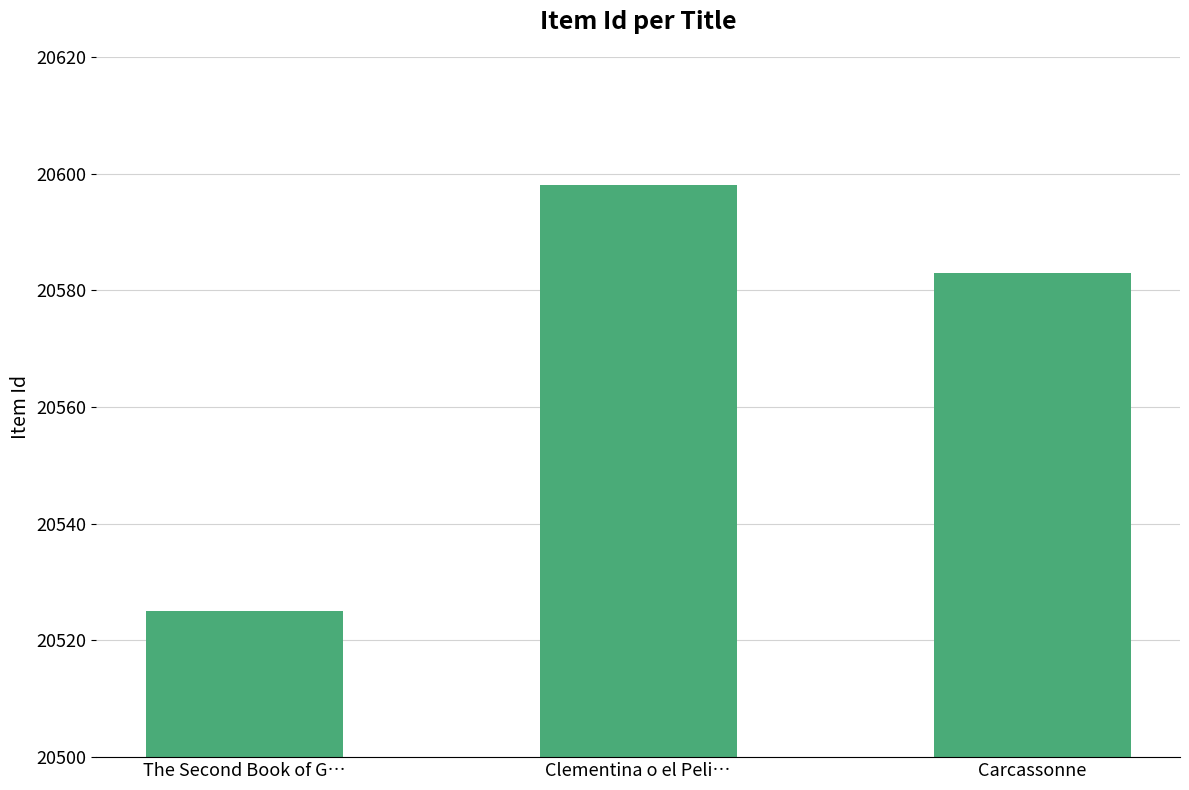

At which label is the value closest to 20561?

Carcassonne